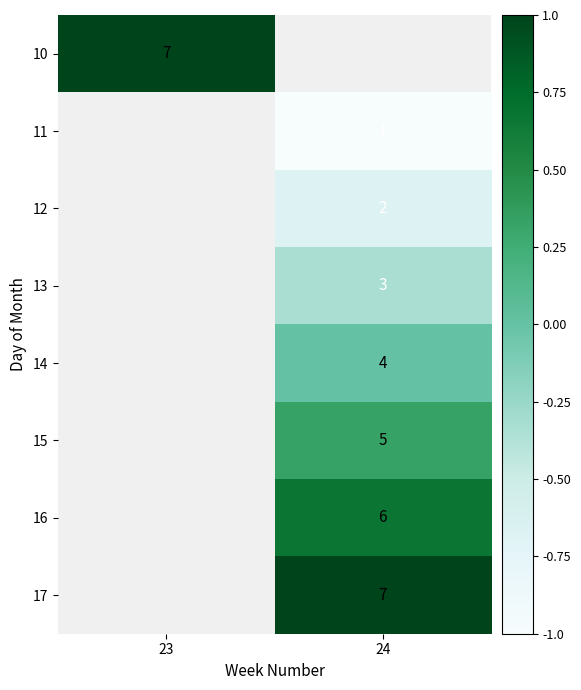

Between 24 and 23, which is larger?

23